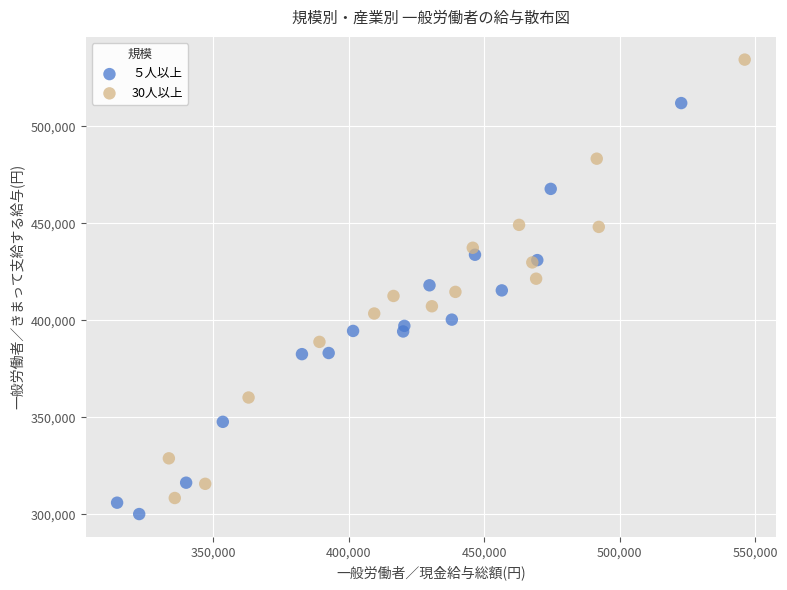

What are all the series names shown in the legend?

５人以上, 30人以上